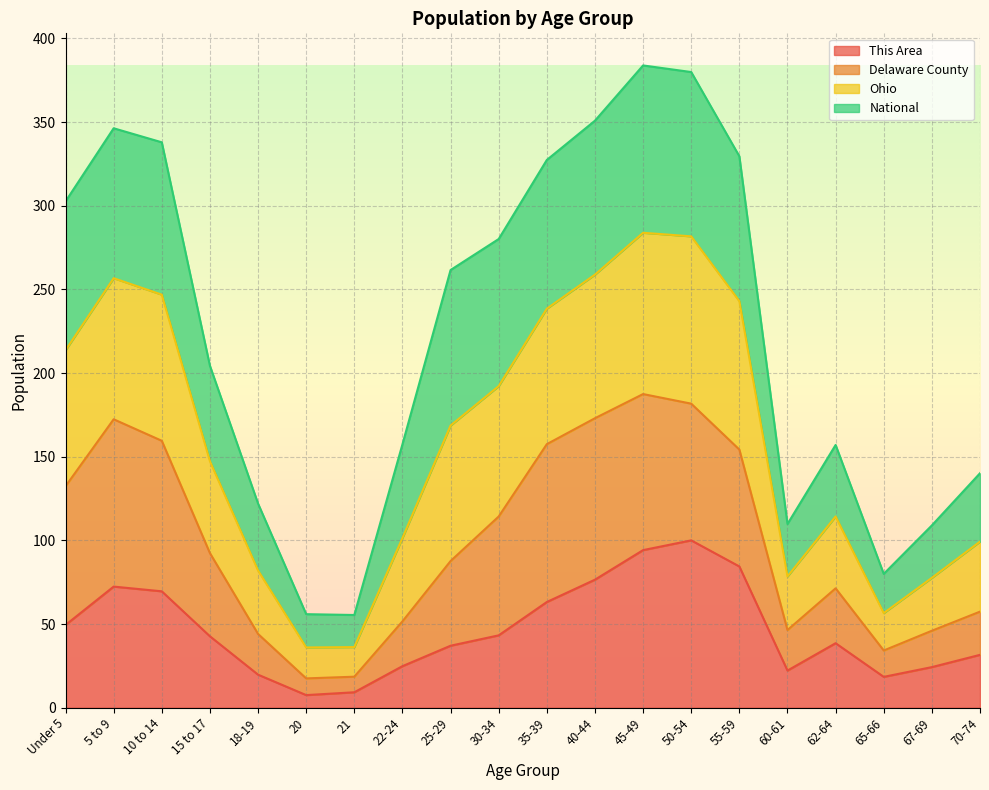

The value of This Area at 25-29 is 14.6. True or false?

False